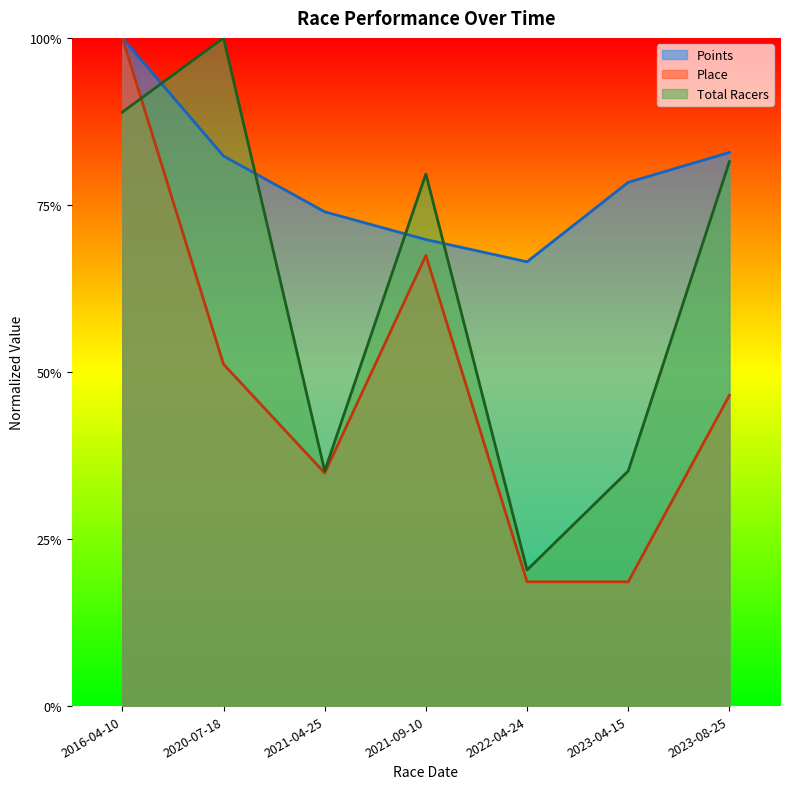

Which label corresponds to the largest value in the chart?

2016-04-10